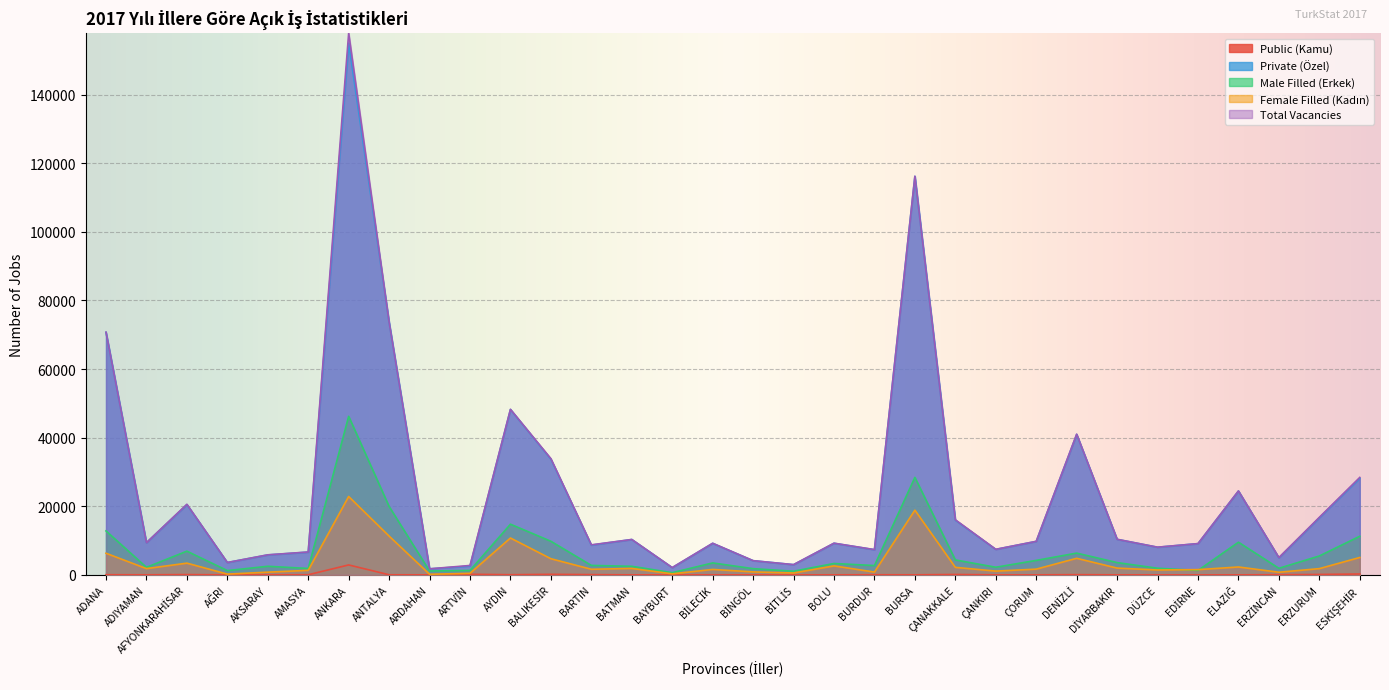

True or false: Public (Kamu) and Male Filled (Erkek) cross at least once.

False